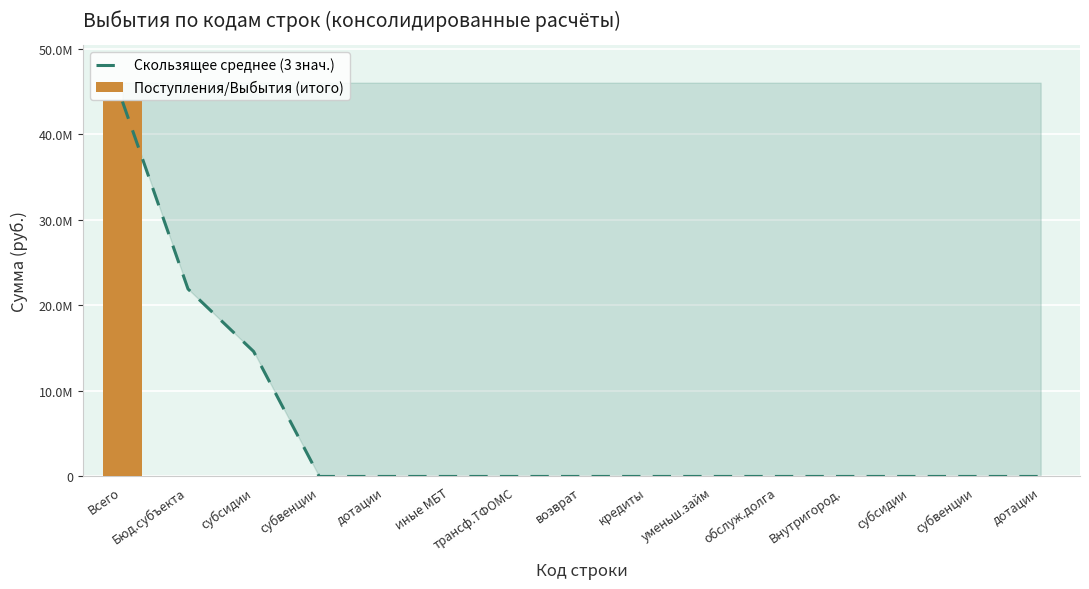

Which series has the largest total across all categories?

Скользящее среднее (3 знач.)